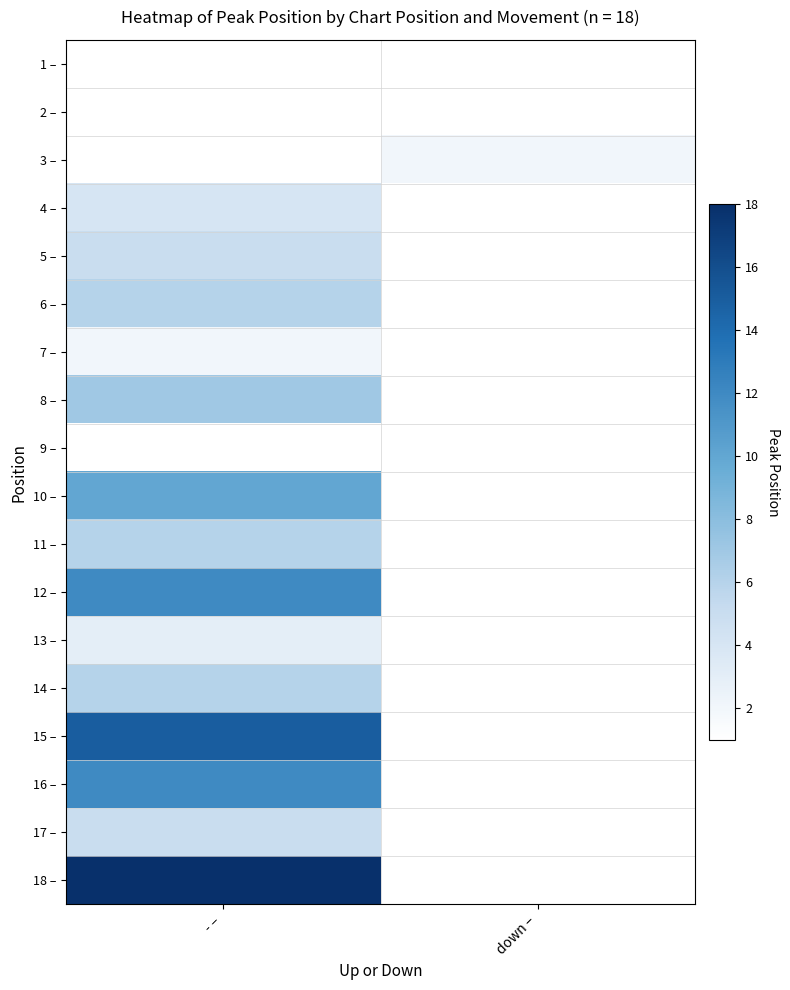

What is the difference between the highest and lowest values at - –?

17.0